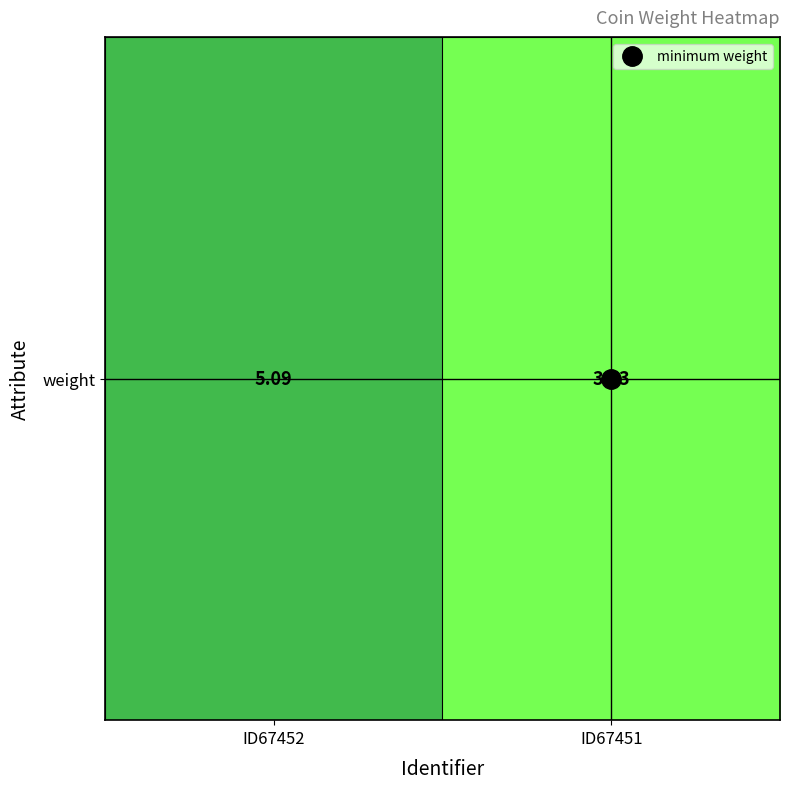

What is the difference between the maximum and minimum values?

1.5